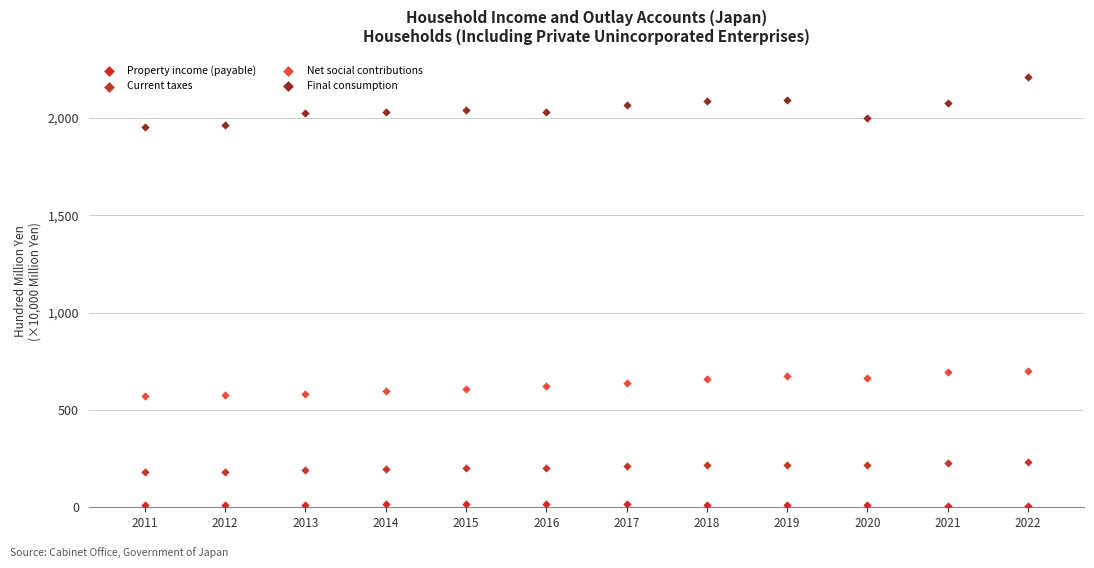

Across all data points, what is the range of X values (max minus min)?

11.0